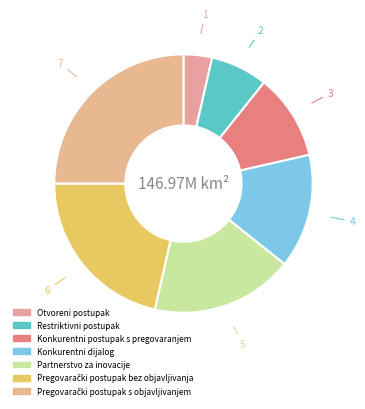

Rank the categories by value from lowest to highest.

Otvoreni postupak, Restriktivni postupak, Konkurentni postupak s pregovaranjem, Konkurentni dijalog, Partnerstvo za inovacije, Pregovarački postupak bez objavljivanja, Pregovarački postupak s objavljivanjem